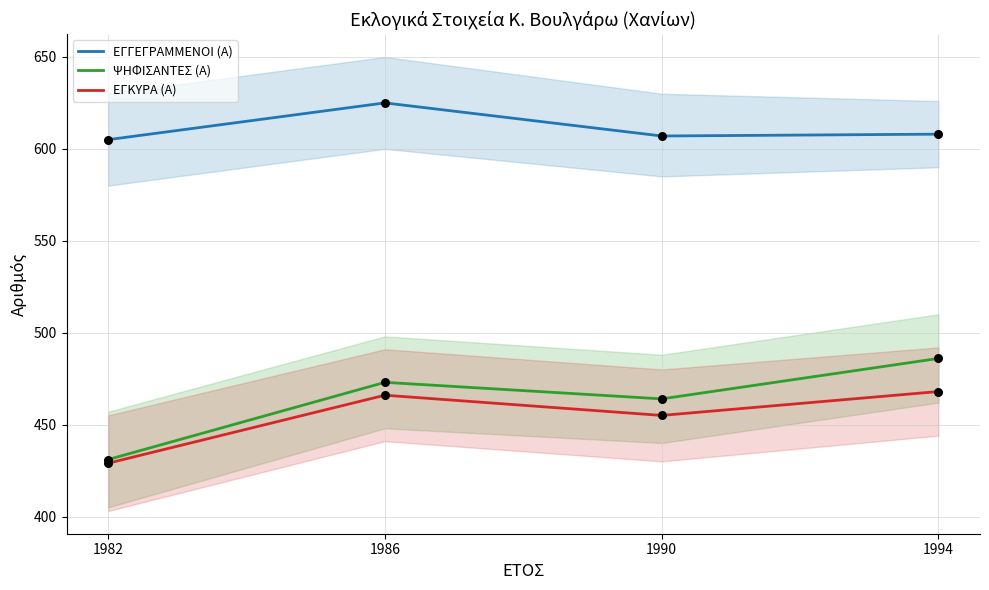

At which category is the sum across all series the highest?

1986